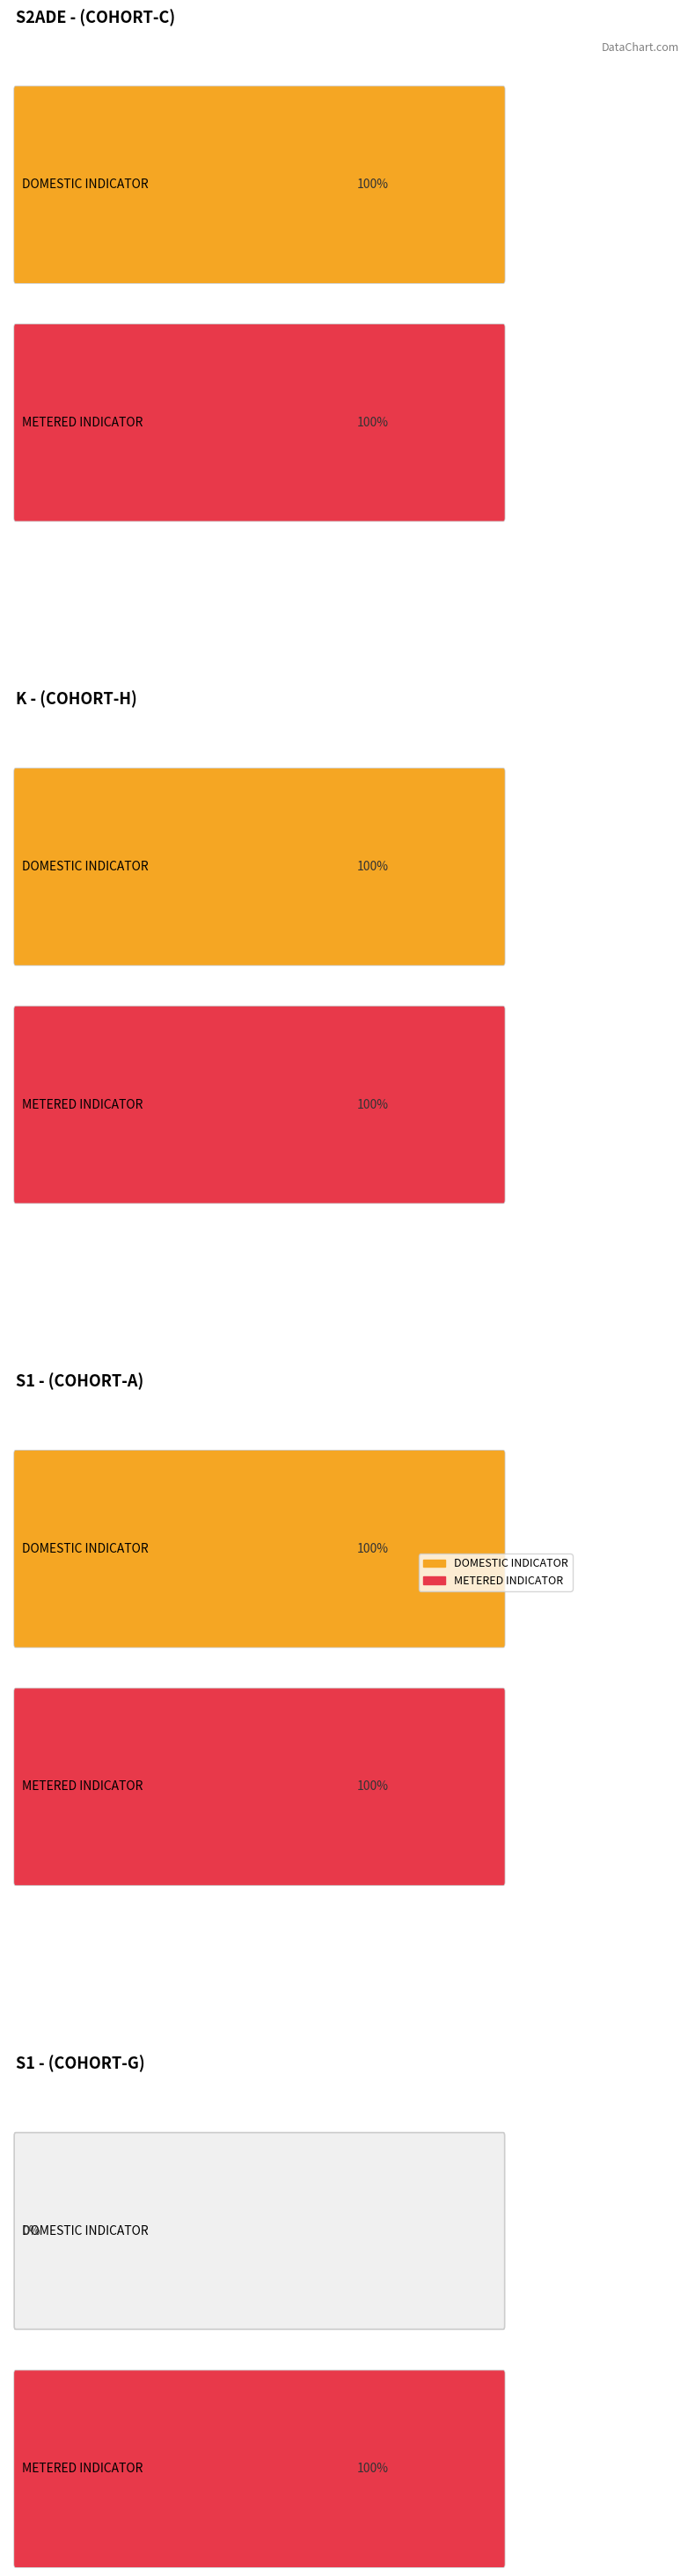

How many bars are there in each group?

2